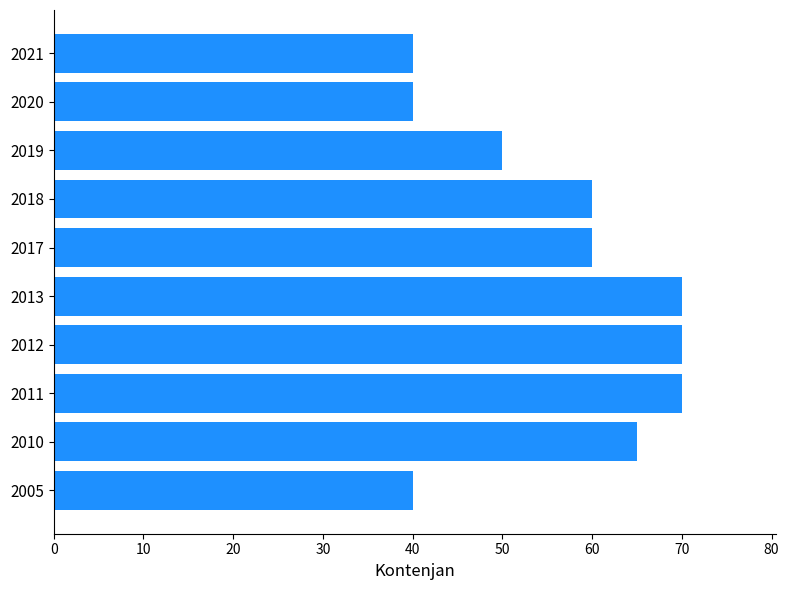

Reading top to bottom, extract all data points from this chart.

2021=40	2020=40	2019=50	2018=60	2017=60	2013=70	2012=70	2011=70	2010=65	2005=40